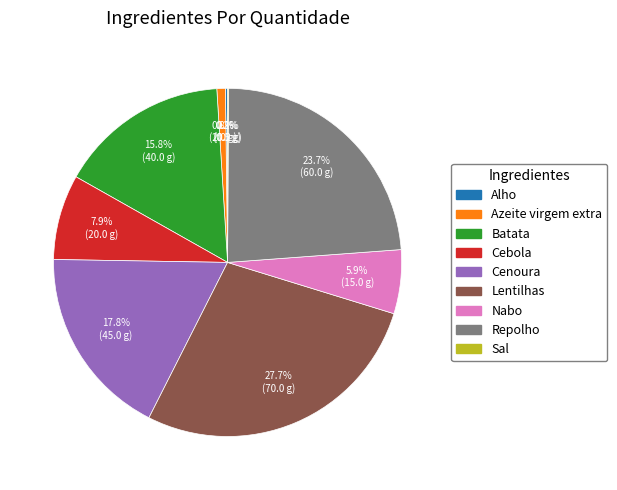

To the nearest percent, what is the average slice percentage?

11%